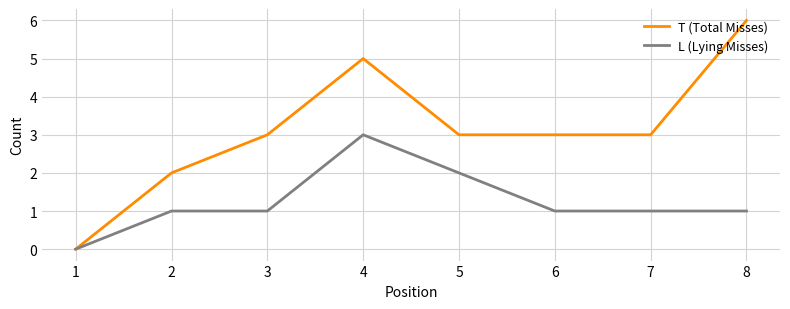

How many values in T (Total Misses) are above zero?

7